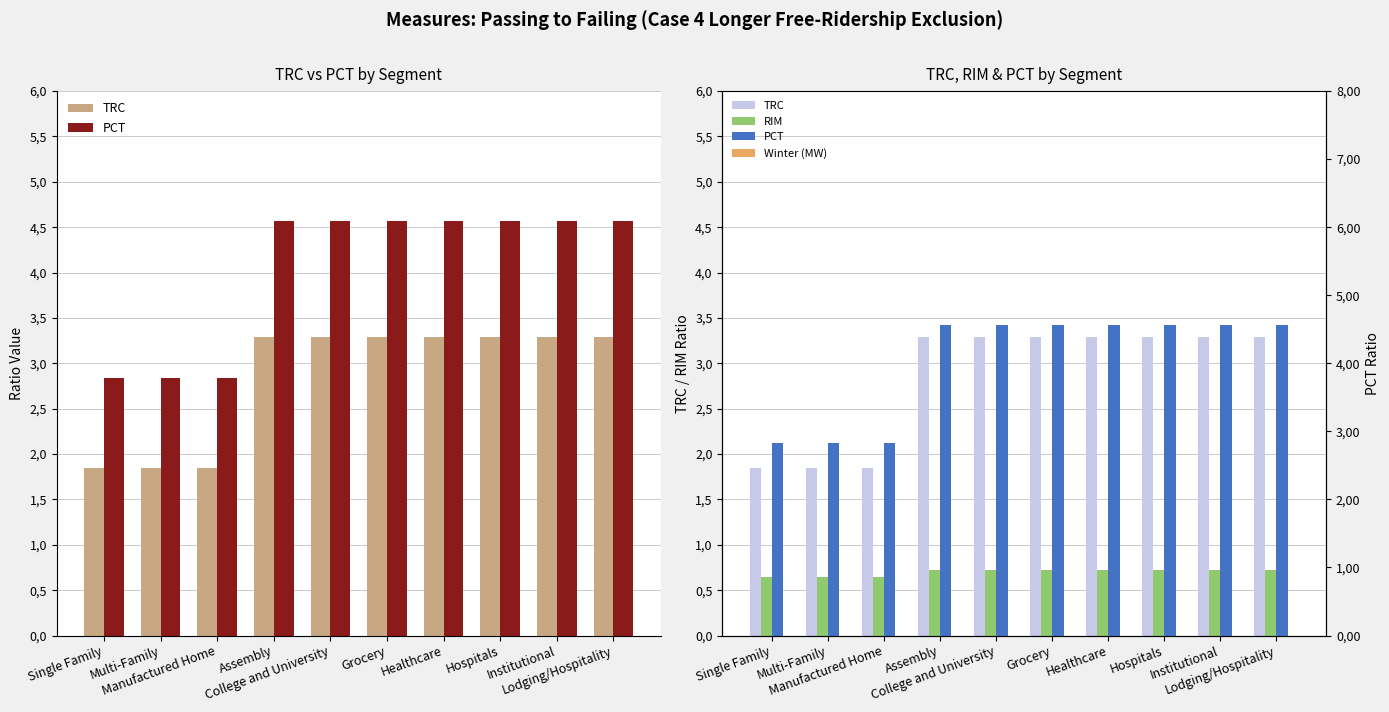

Count the number of categories in the chart.

10